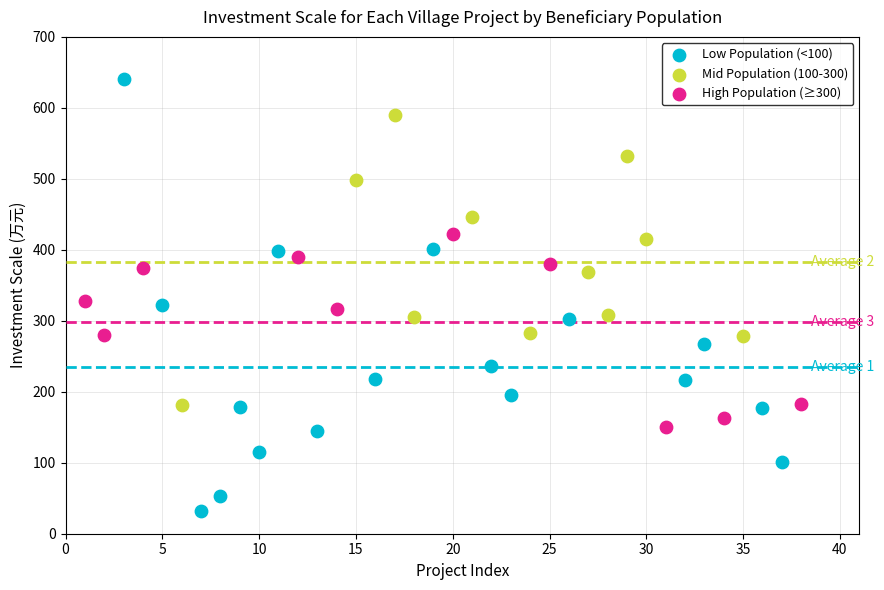

Which series has the widest spread of Y values?

Low Population (<100)